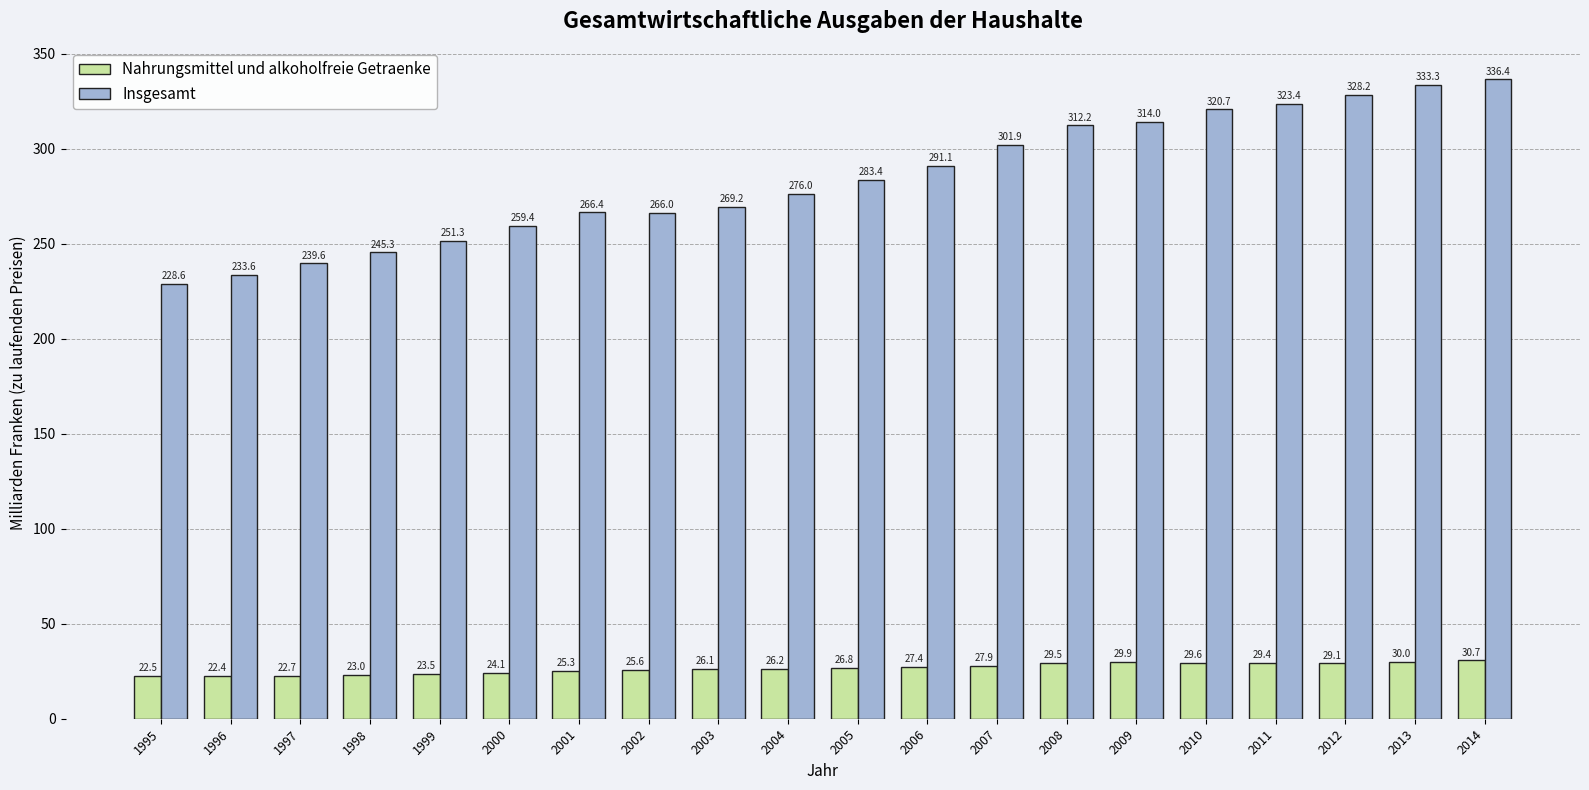

Is the value of Insgesamt at 2007 greater than the value of Nahrungsmittel und alkoholfreie Getraenke at 1998?

Yes